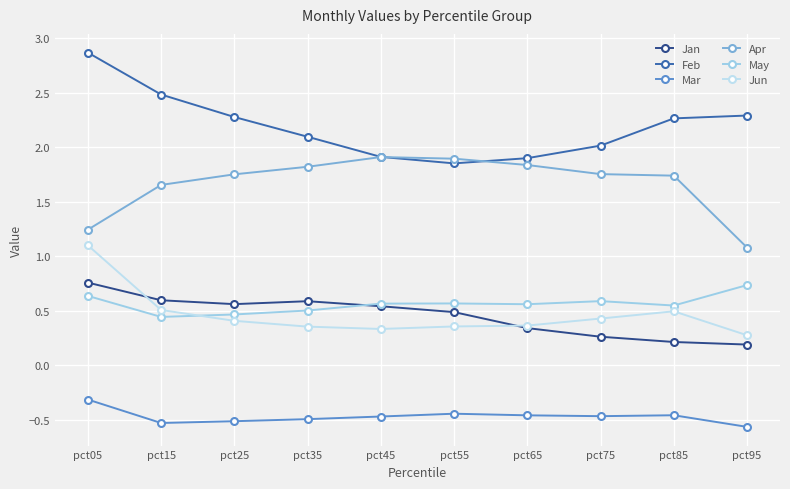

Which series has the largest total across all categories?

Feb